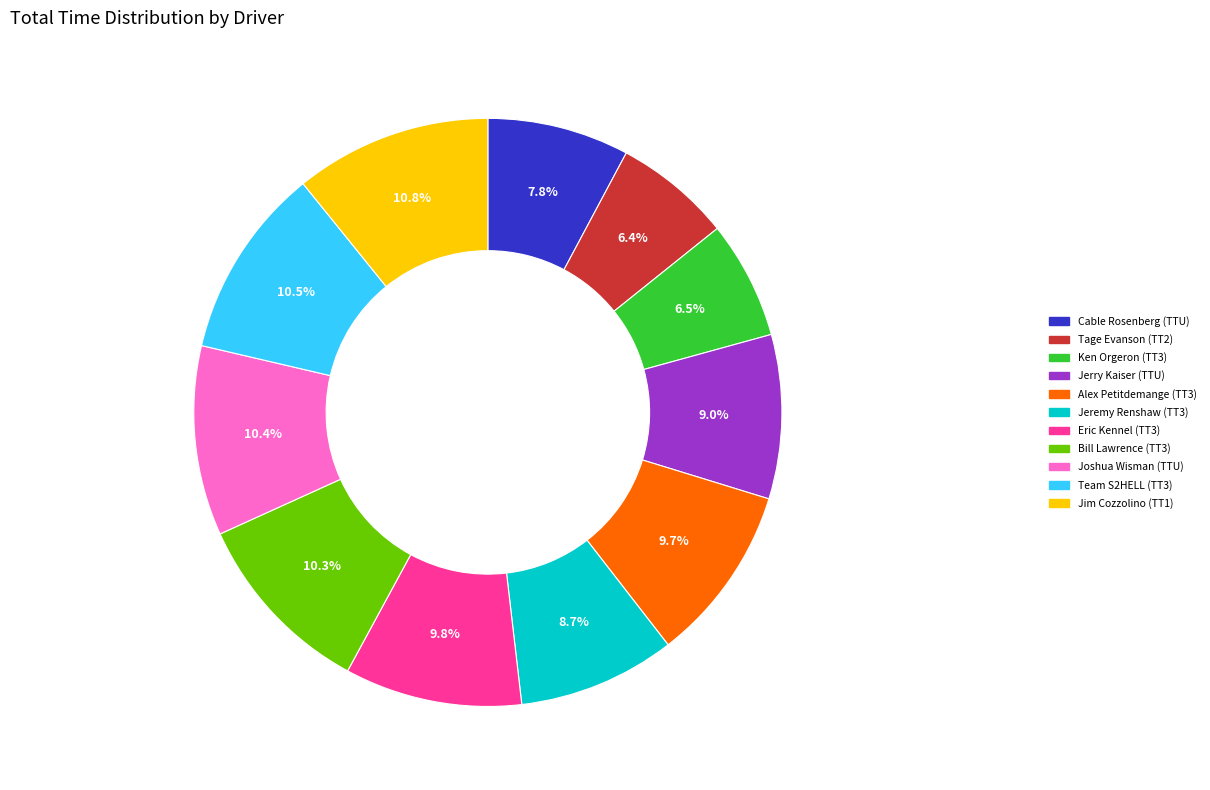

Does any single category account for the majority?

No